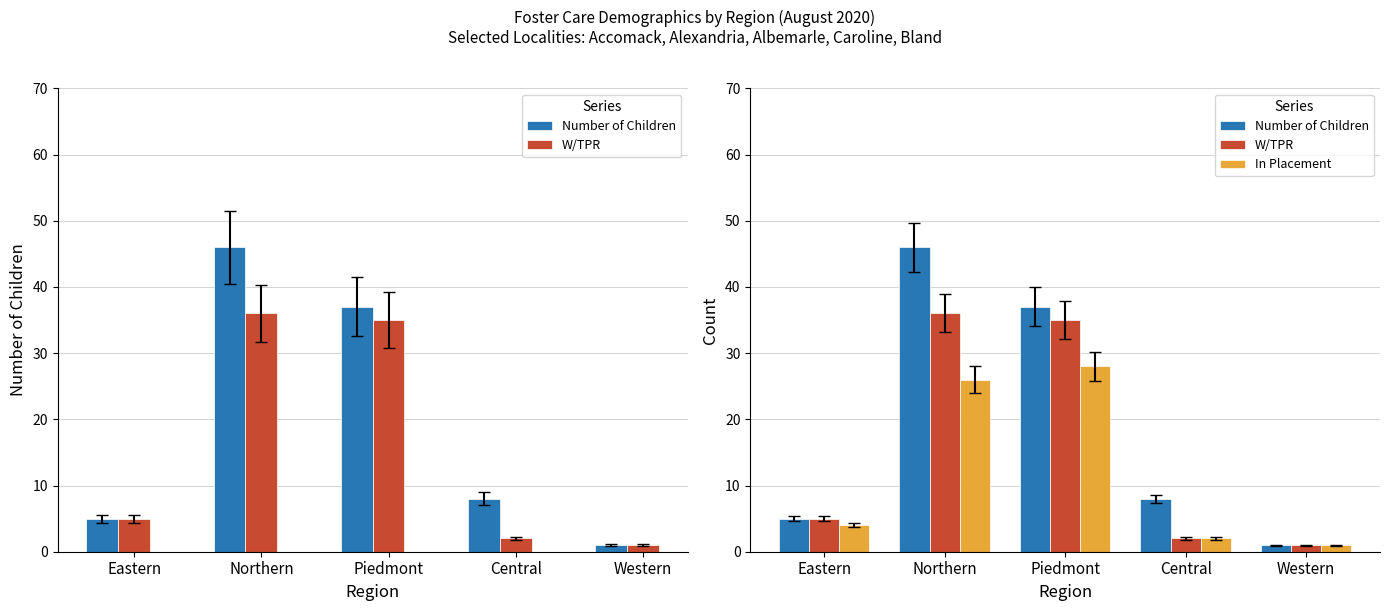

The Number of Children series shows 0 at Western. True or false?

False